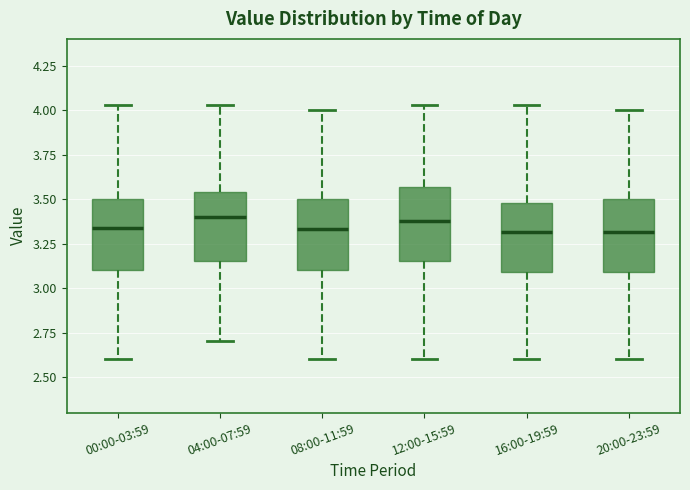

Where does the median line of the box for 00:00-03:59 sit on the y-axis? The values are not printed on the chart, so give them approximately, as read against the axis.

3.35